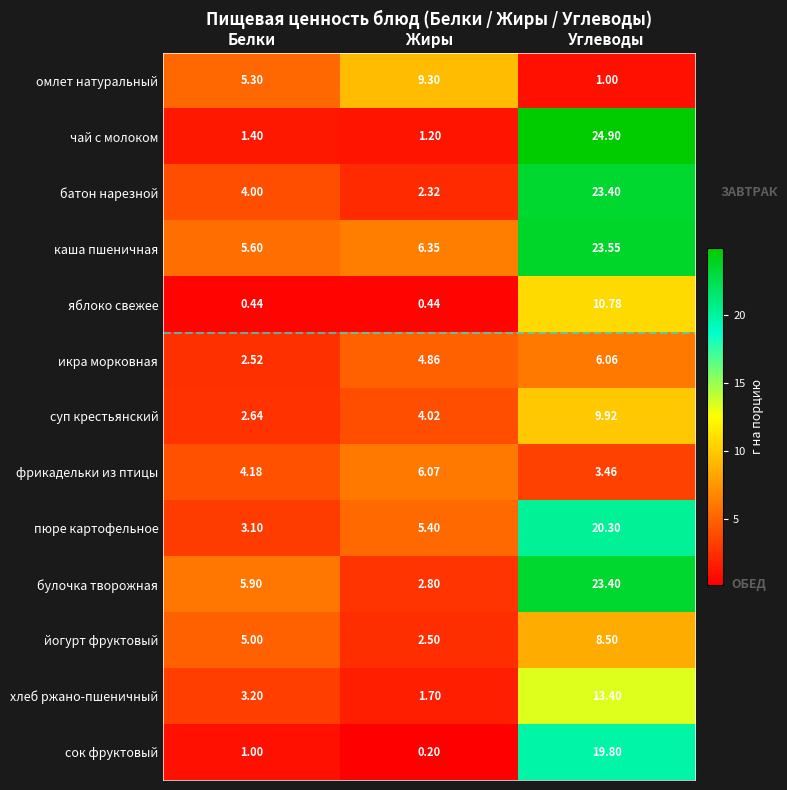

Which series has the widest spread of values?

чай с молоком